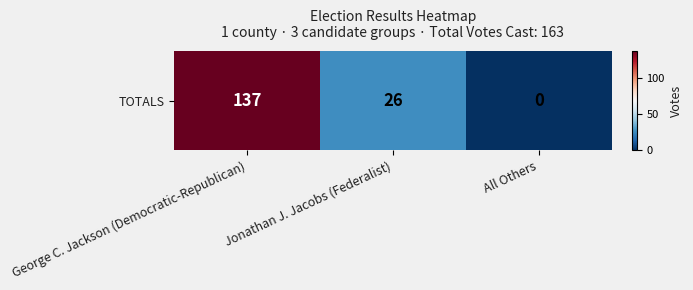

Where does the data first go above 26?

George C. Jackson (Democratic-Republican)